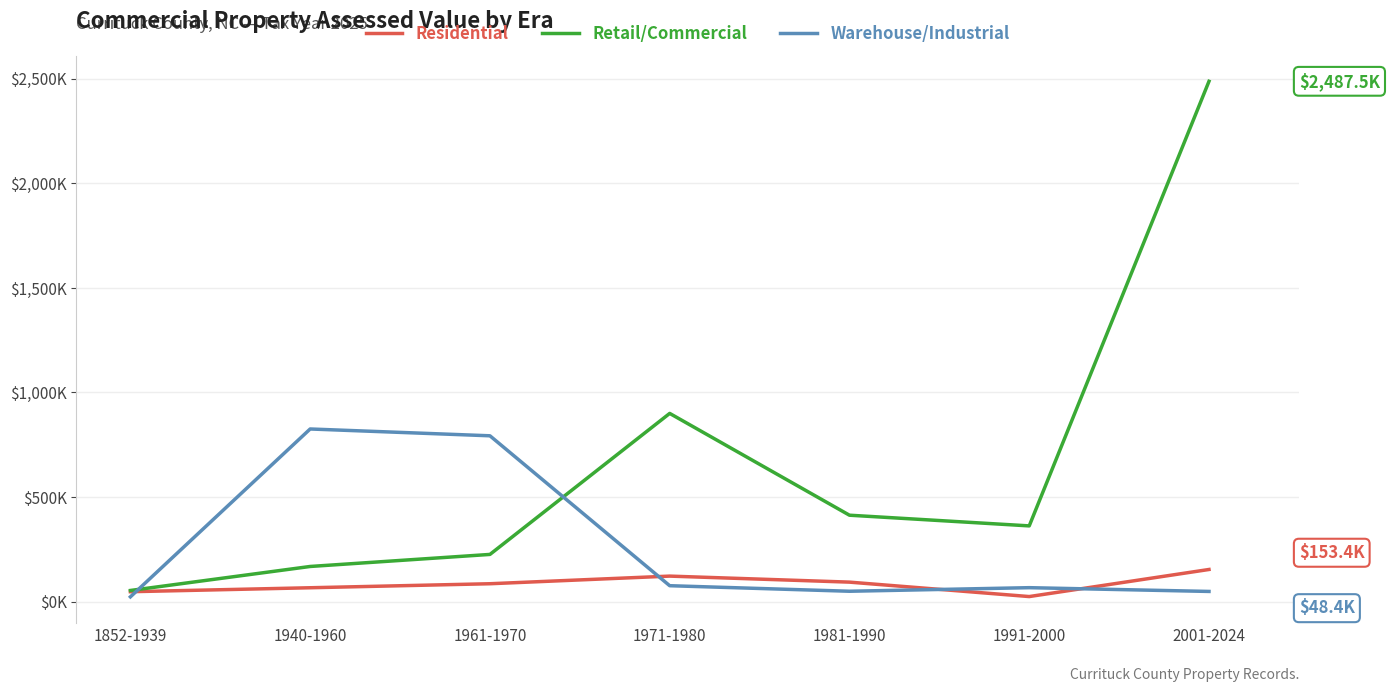

Is this an area chart (filled region under the line)?

No